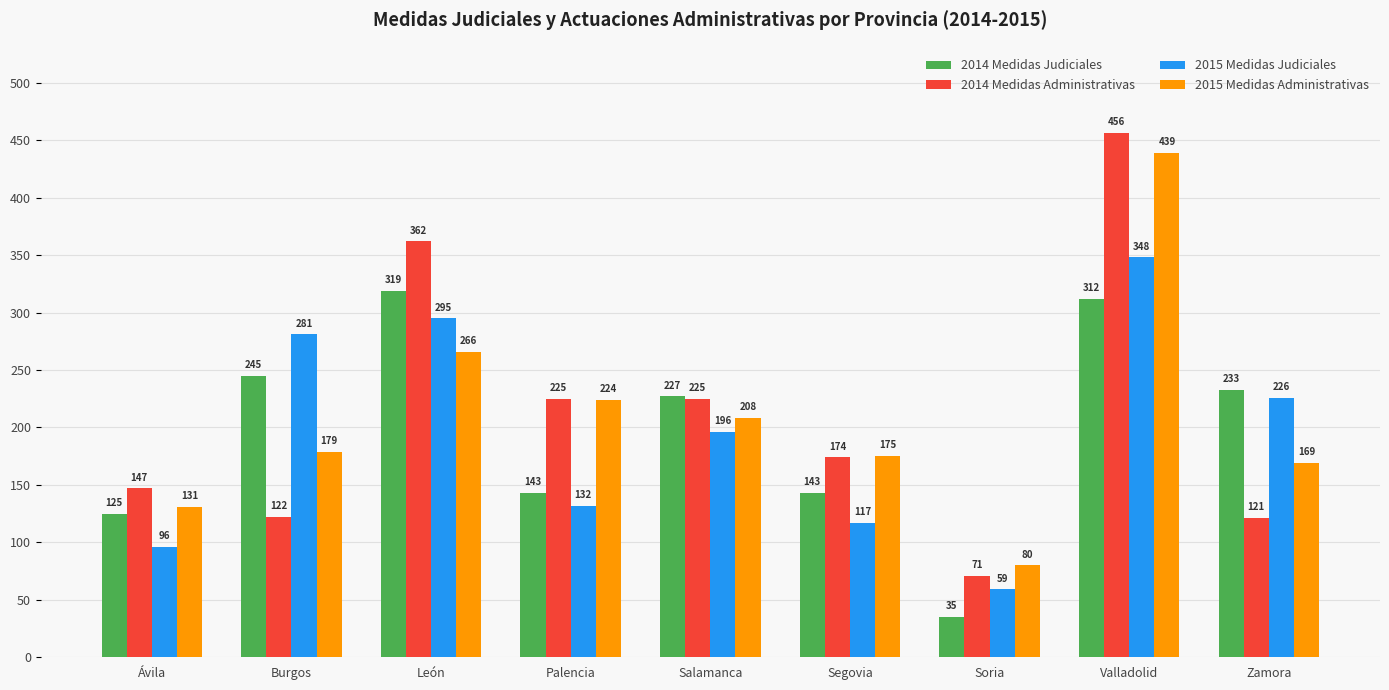

How many groups of bars are there?

9